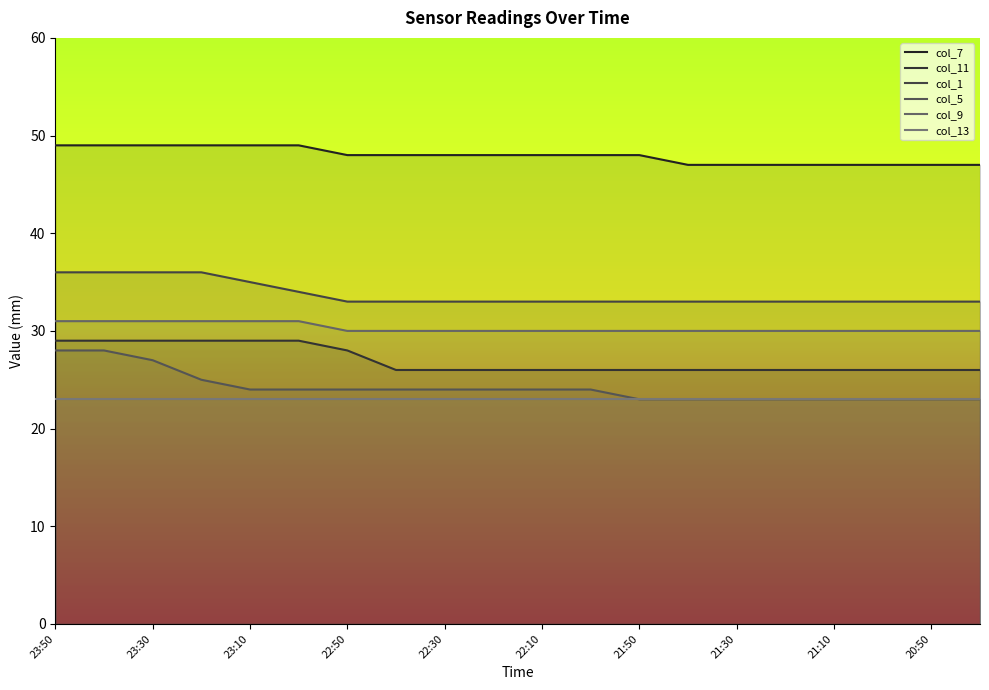

True or false: col_11 and col_7 cross at least once.

False